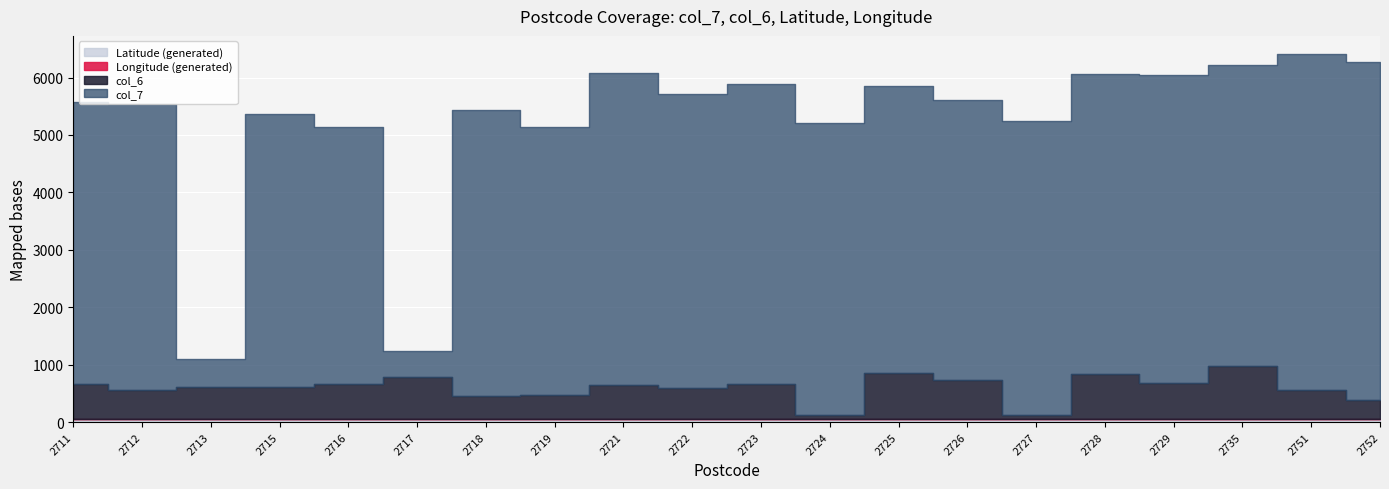

True or false: Longitude (generated) and Latitude (generated) intersect in this chart.

False